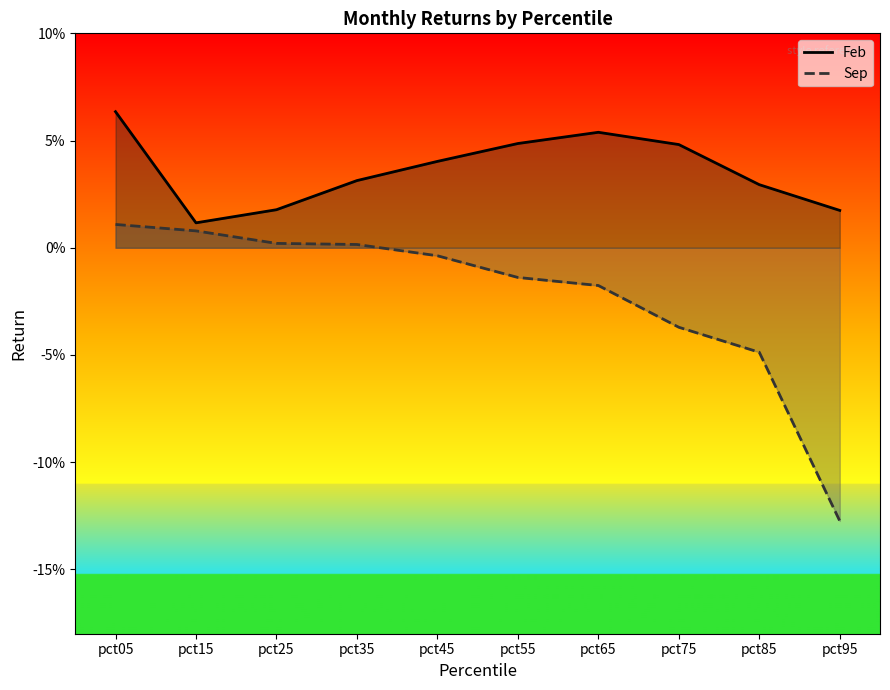

The Feb line series shows 0.0 at pct85. True or false?

True